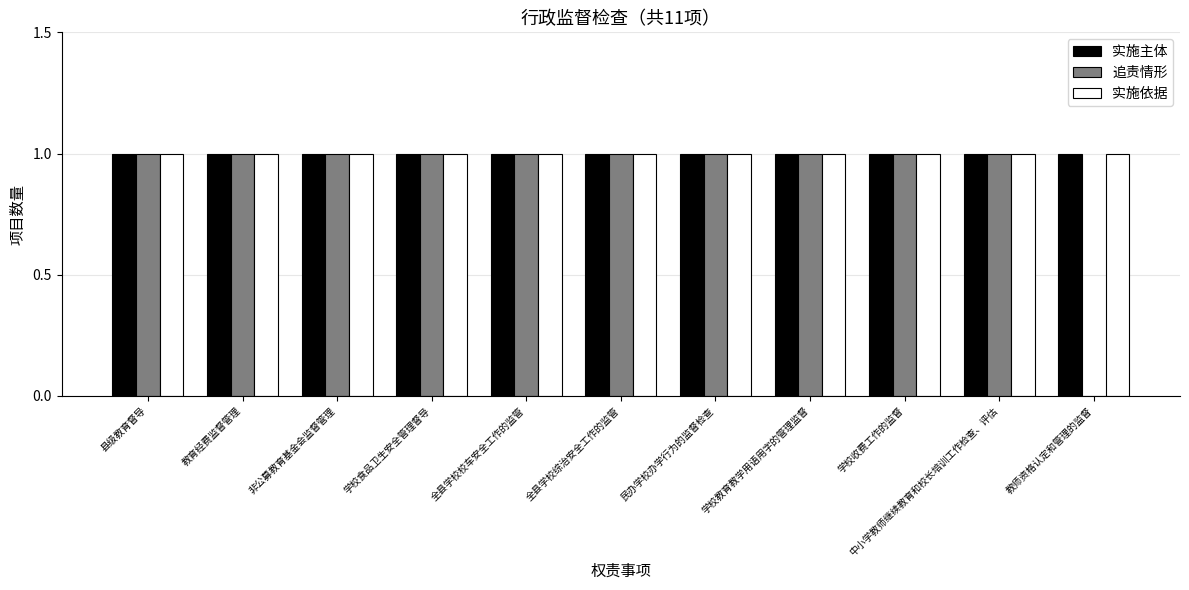

Reading left to right, extract all data points from this chart.

实施主体: 1	1	1	1	1	1	1	1	1	1	1
追责情形: 1	1	1	1	1	1	1	1	1	1	0
实施依据: 1	1	1	1	1	1	1	1	1	1	1